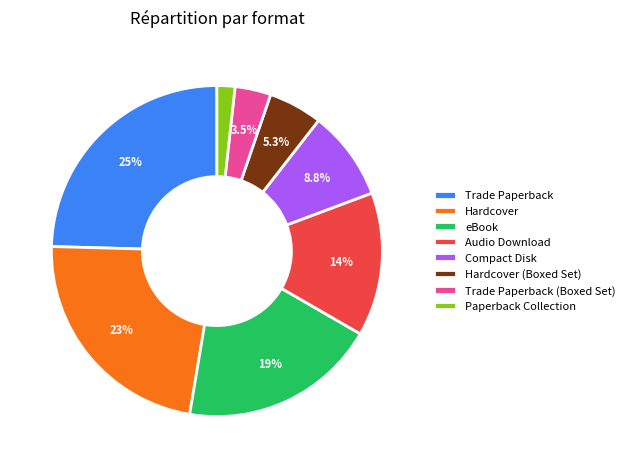

To the nearest percent, what is the difference between the largest and smallest slice percentages?

23%